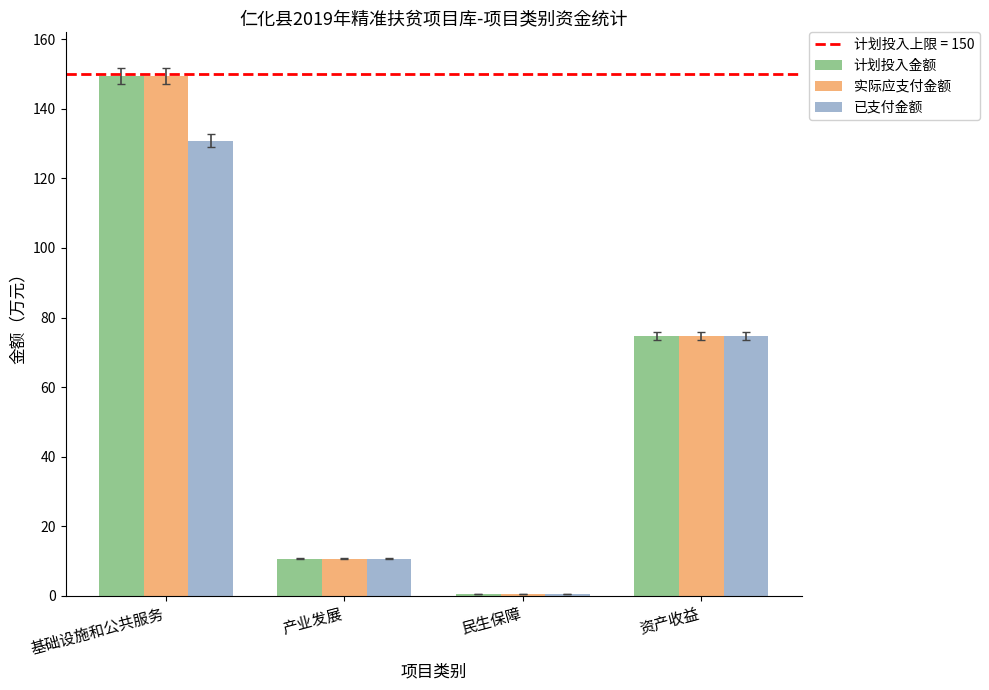

What is the sum of the 实际应支付金额 values at 基础设施和公共服务 and 资产收益?

224.2